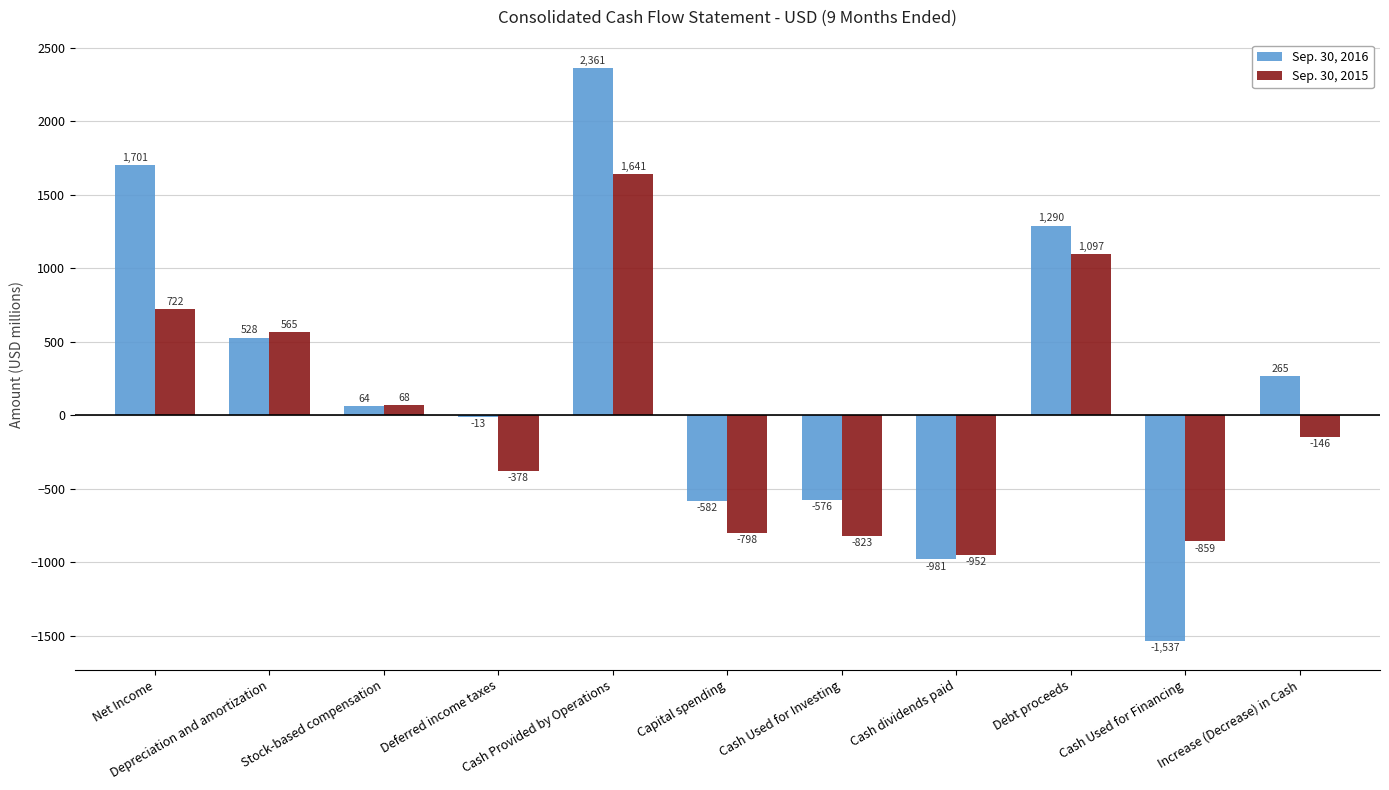

How many data points in Sep. 30, 2016 are less than 64?

5